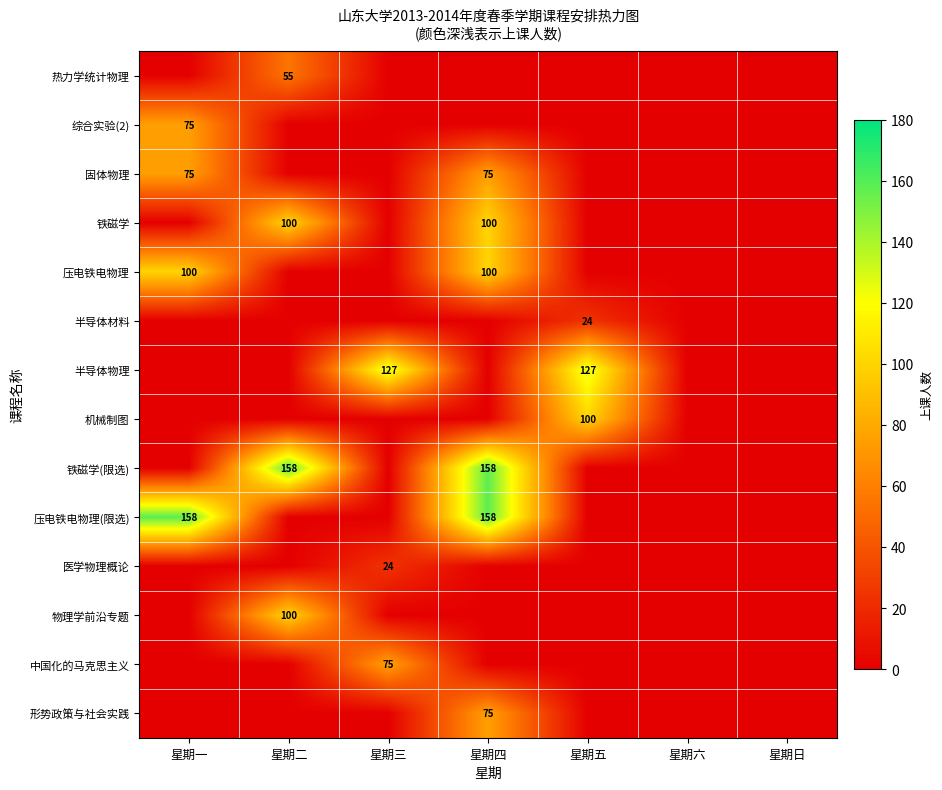

Is it true that 固体物理 equals 75 at 星期四?

True